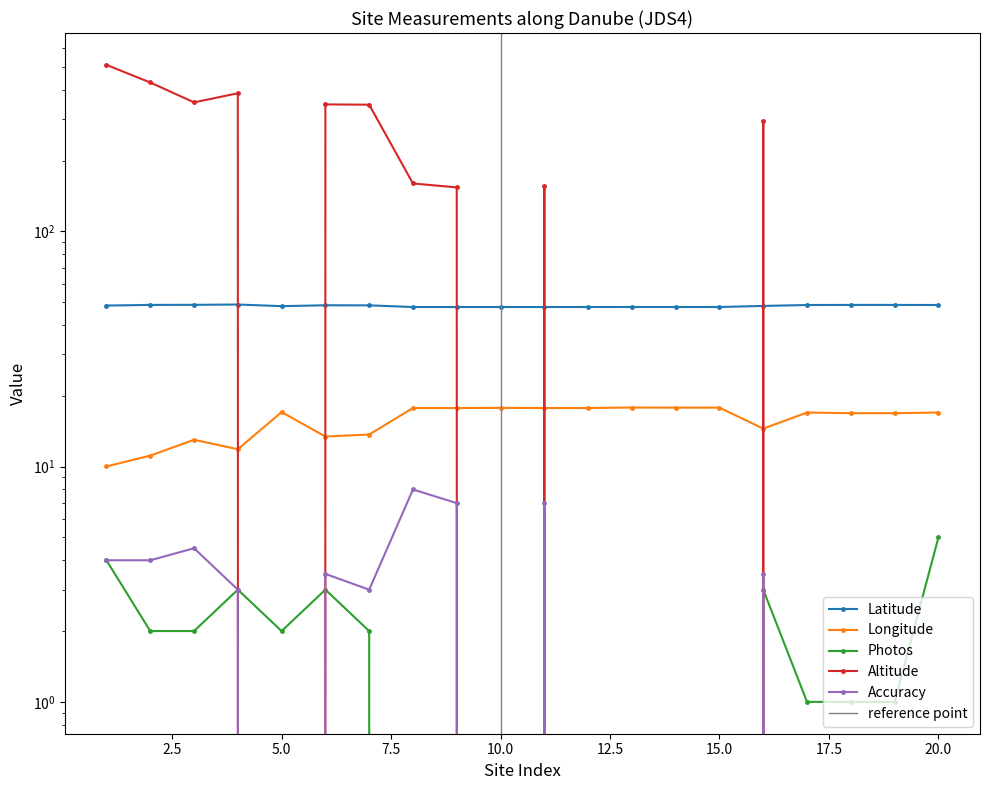

True or false: Altitude has a value of 307.2 at 5.

False